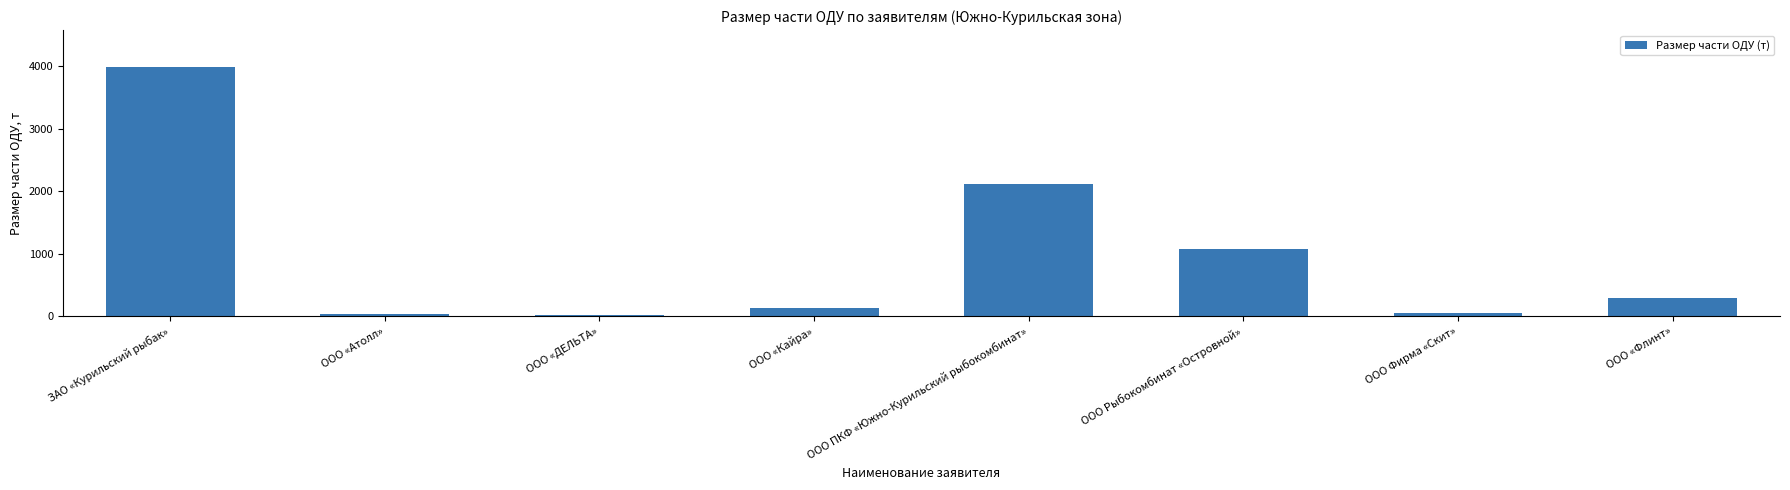

Approximately how many times larger is the value at ООО «ДЕЛЬТА» compared to ООО Фирма «Скит»?

0.4